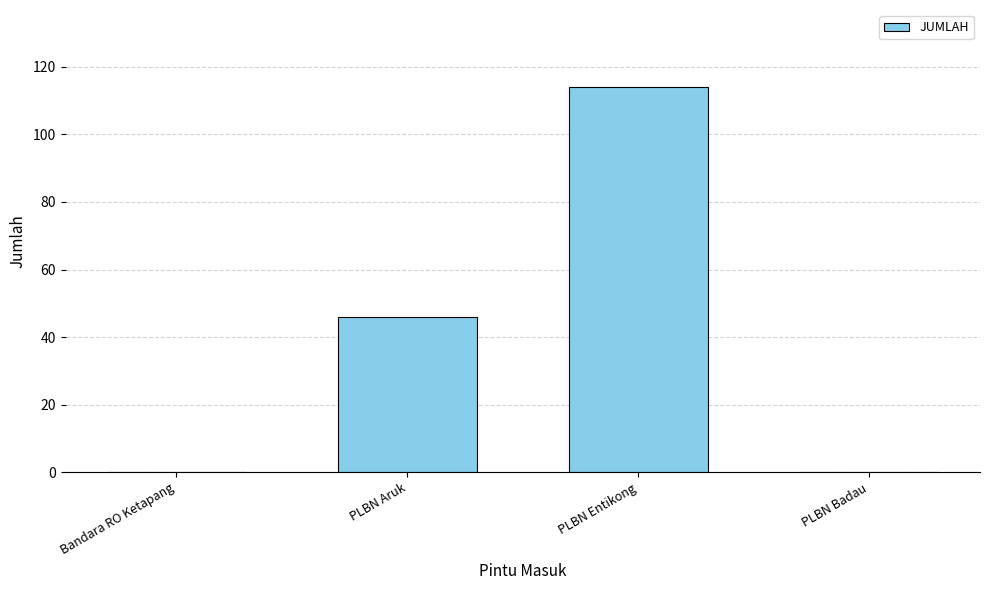

Which has a higher value, PLBN Aruk or PLBN Badau?

PLBN Aruk